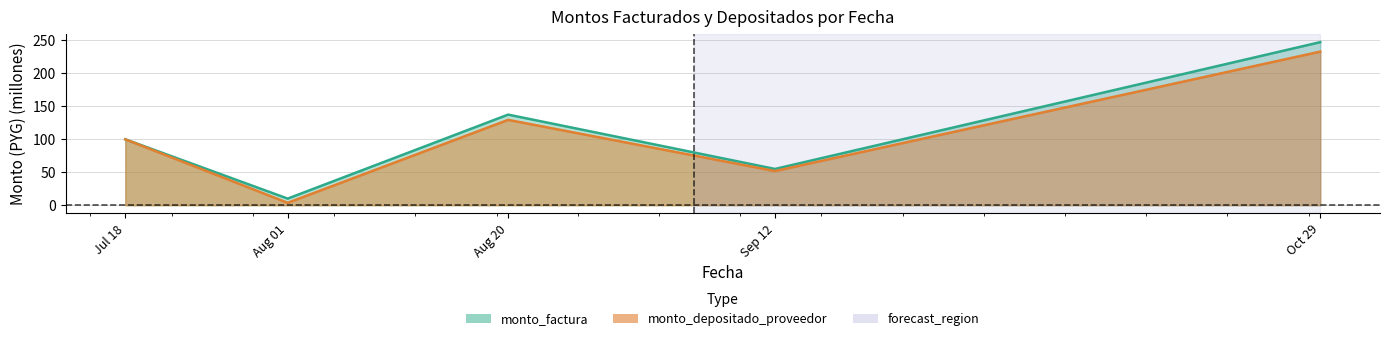

What position from the right is Oct 29?

1